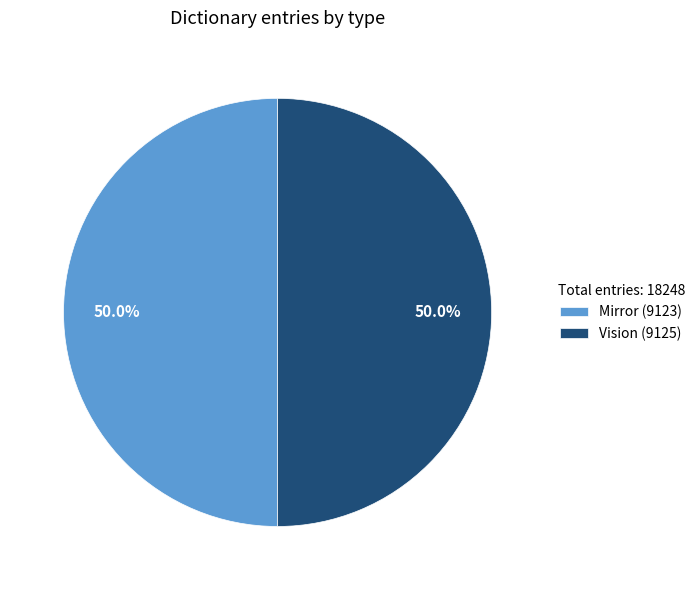

To the nearest percent, what is the combined percentage of Vision and Mirror?

100%